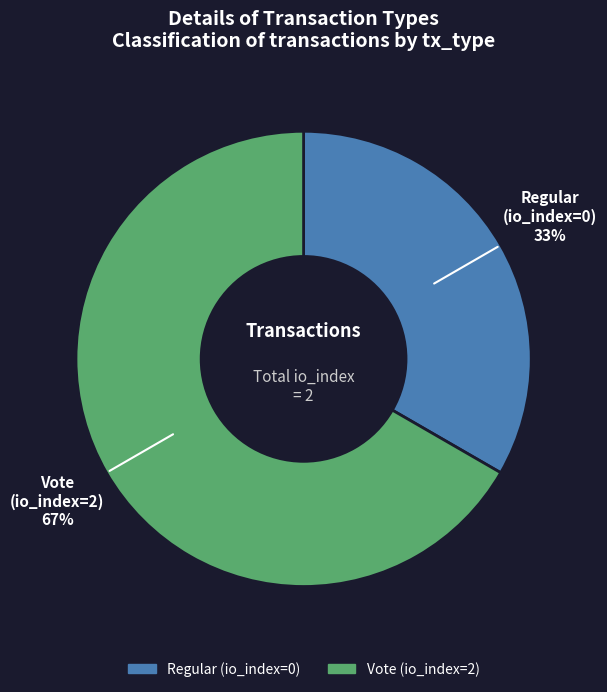

To the nearest percent, what percentage of the pie is Vote?

67%